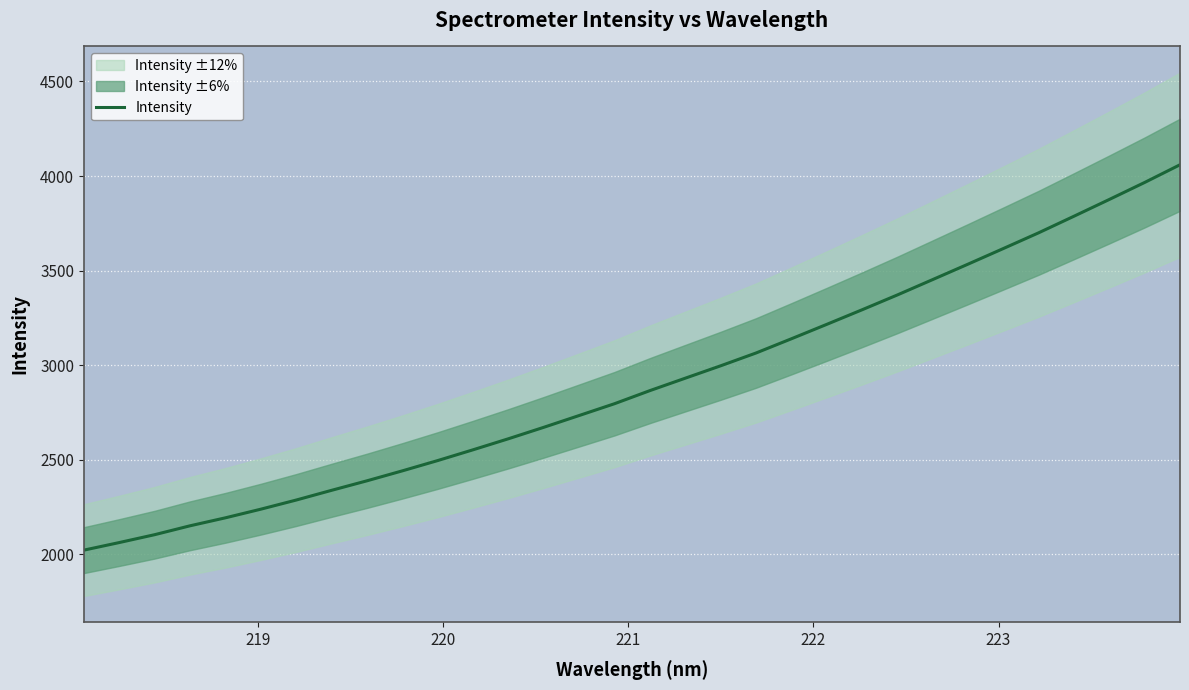

What is the lowest value of the Intensity series?

2022.1